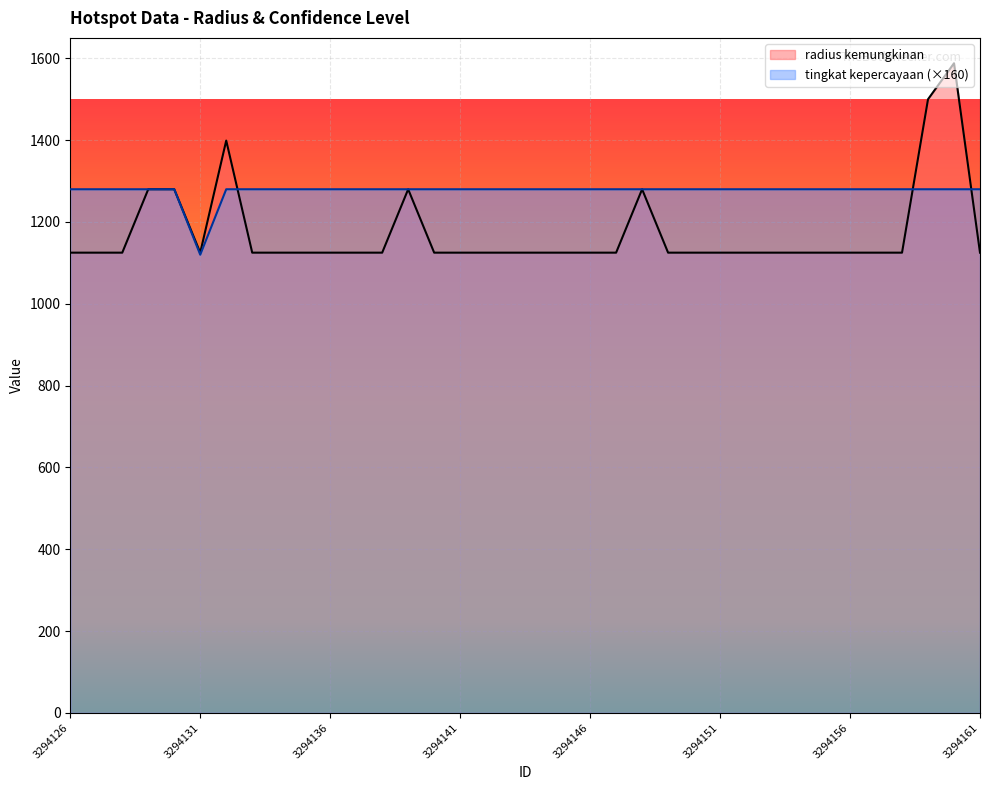

Where do tingkat kepercayaan and radius kemungkinan first cross each other?

3294132 and 3294133